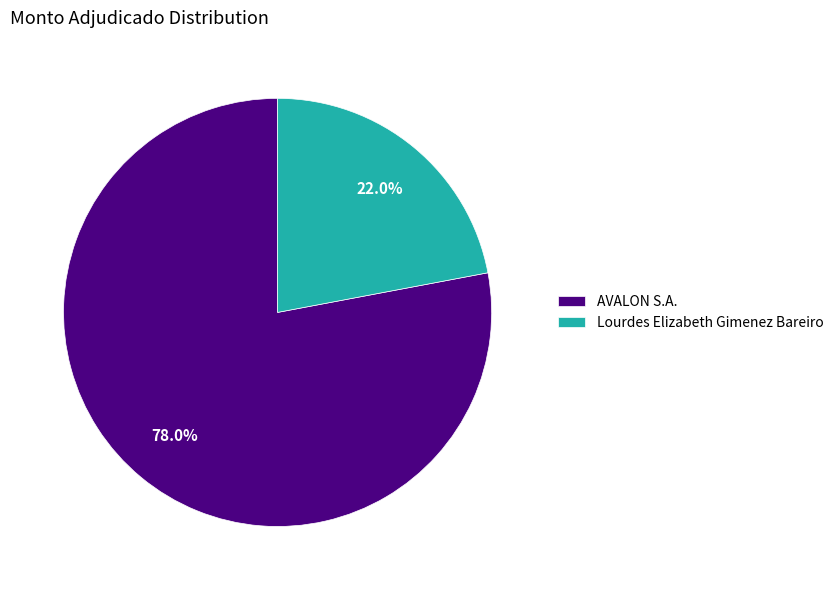

To the nearest percent, what is the average slice percentage?

50%